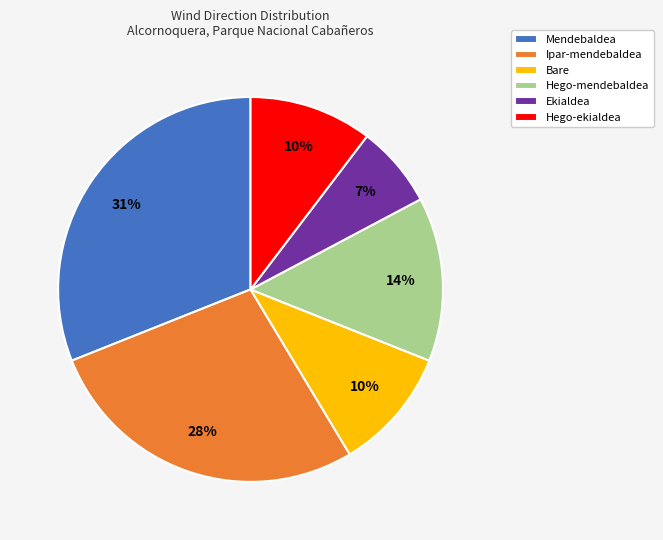

Between Hego-mendebaldea and Hego-ekialdea, which is larger?

Hego-mendebaldea